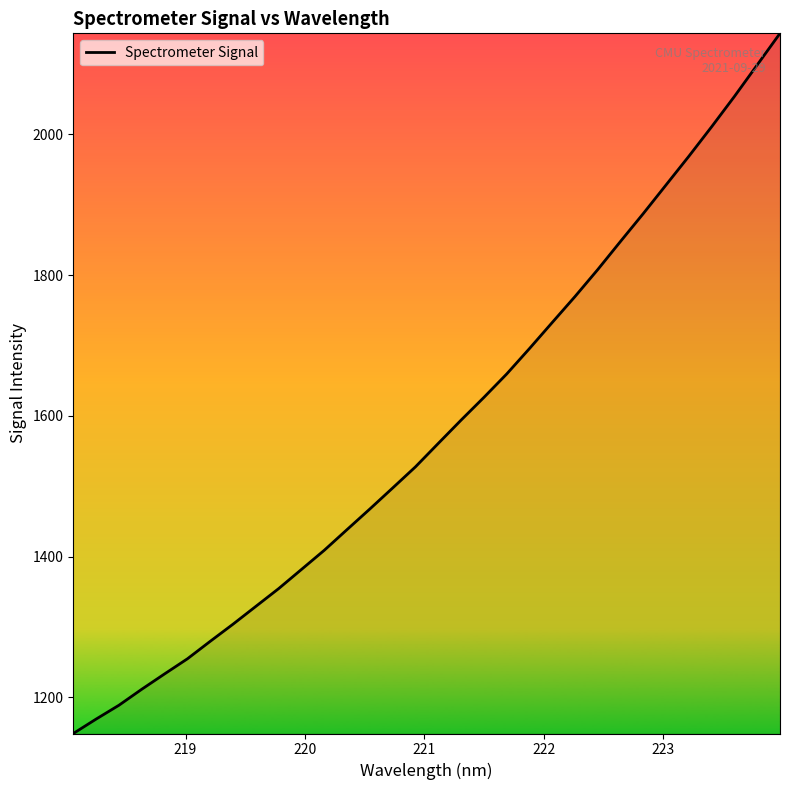

What is the greatest value displayed?

2143.6